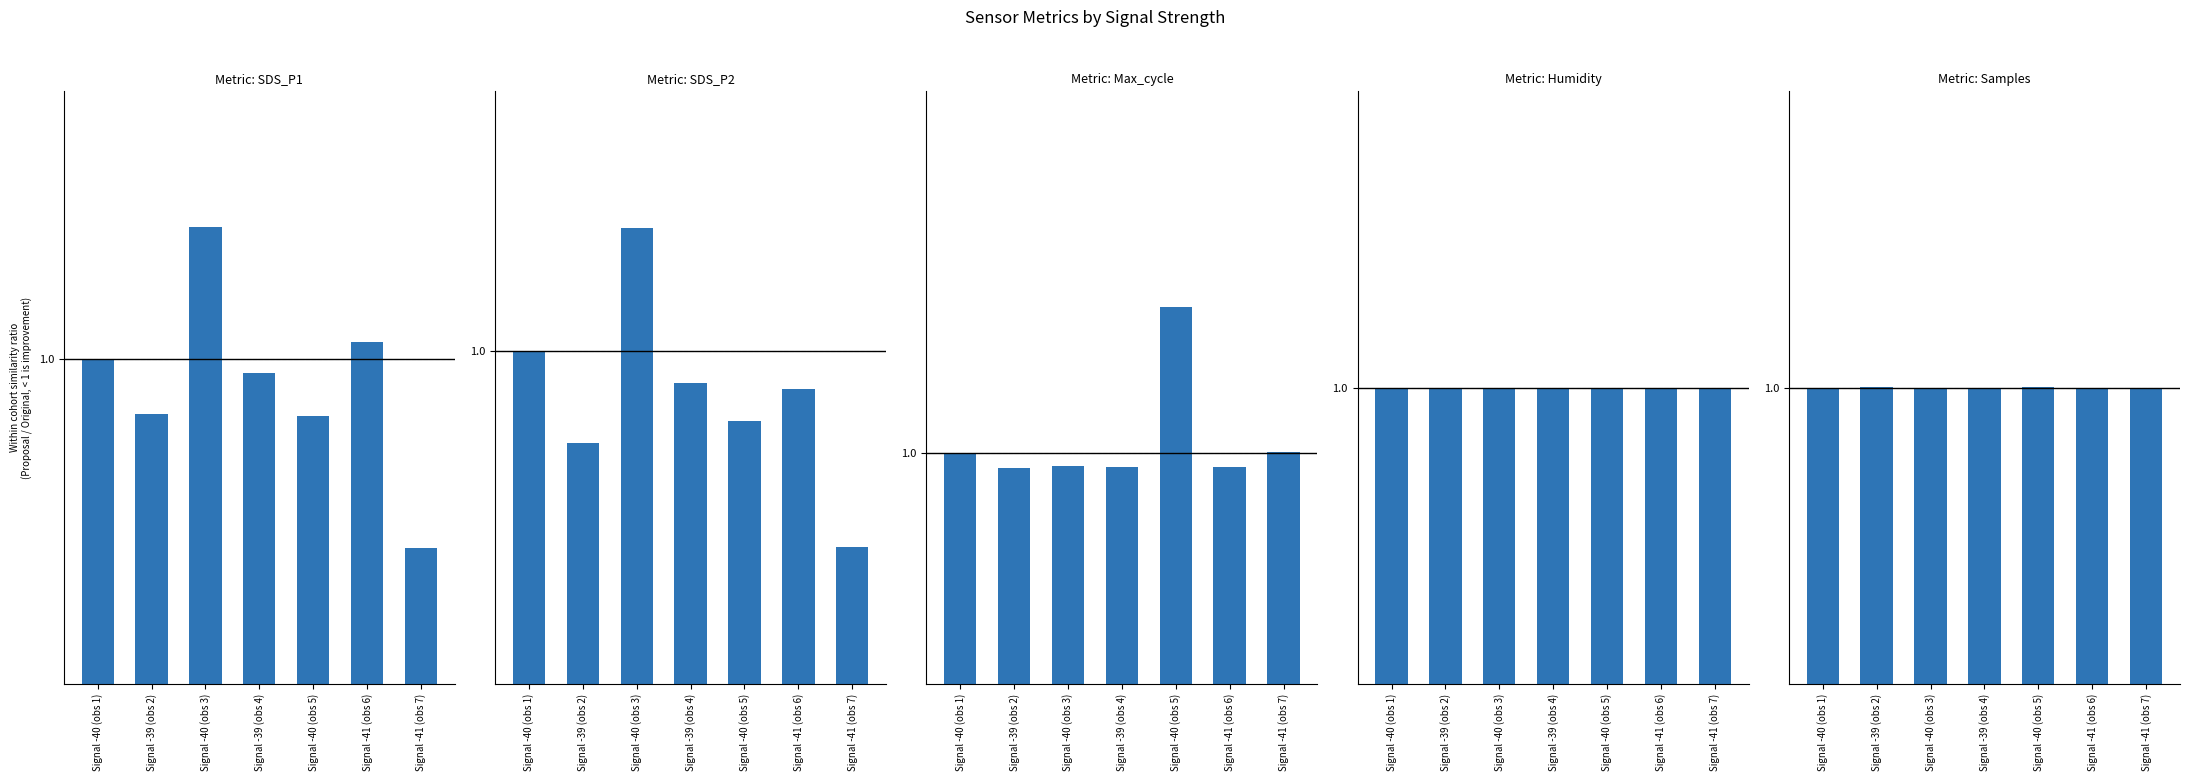

True or false: SDS_P1 has a value of 1.0 at Signal -41 (obs 6).

True